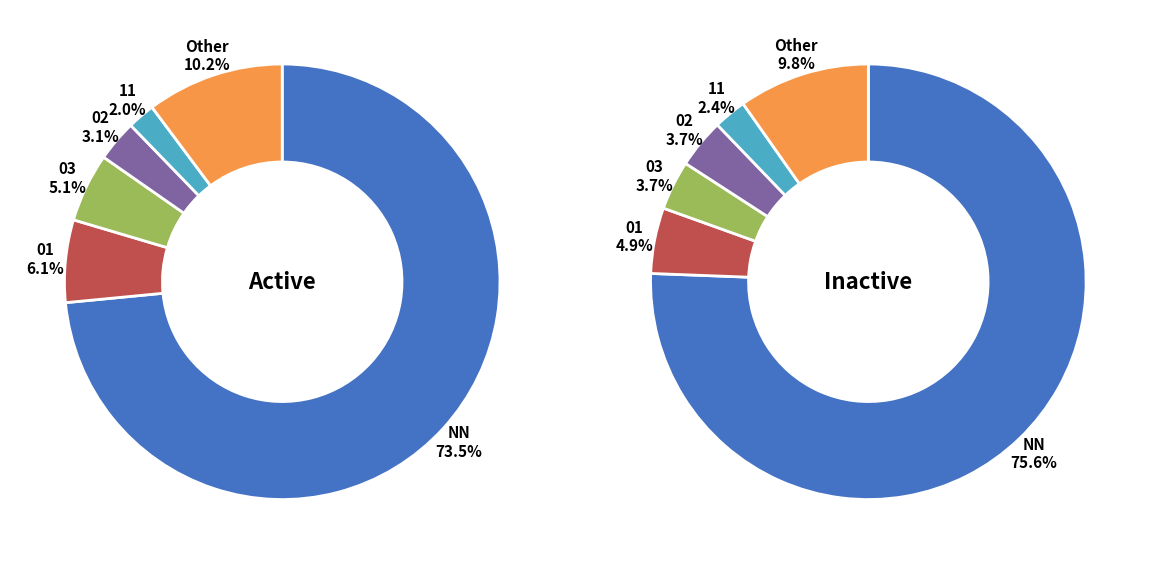

To the nearest percent, what portion does 03 represent?

4%